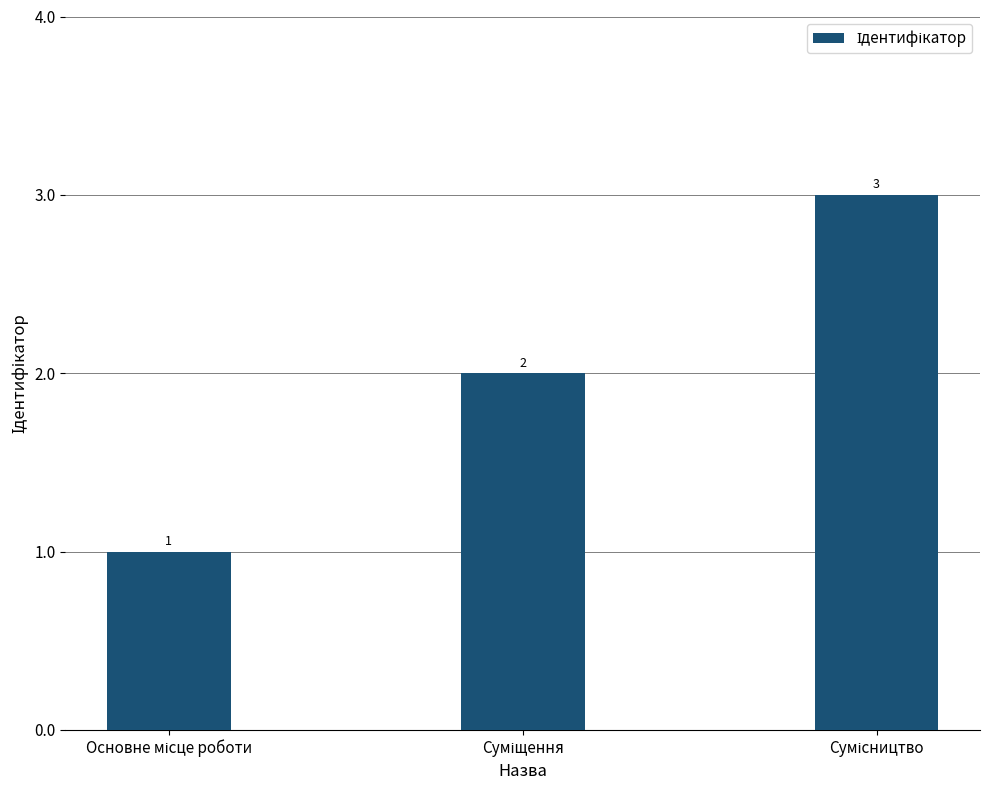

How many bars are there in total?

3